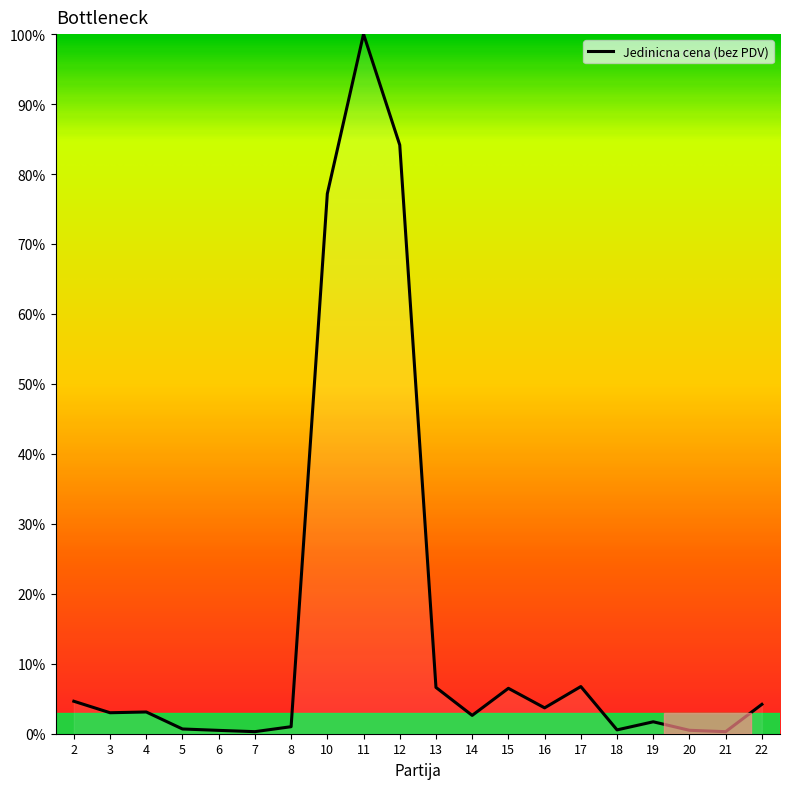

What is the difference between the maximum and minimum values?

99.7